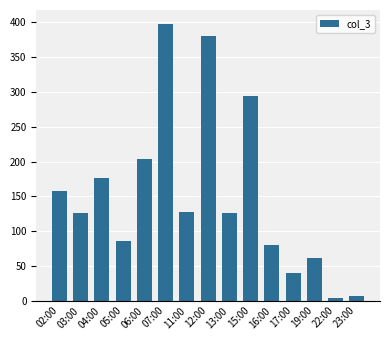

What is the change in value from 17:00 to 23:00?

-32